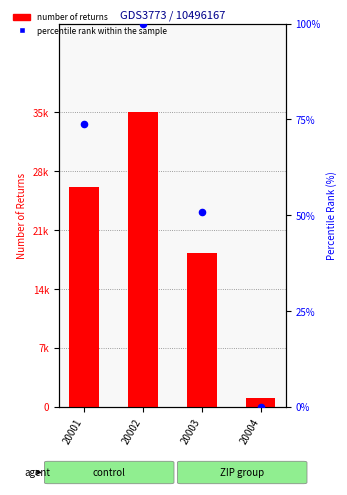

What is the total value across all series at 20001?

26683.9